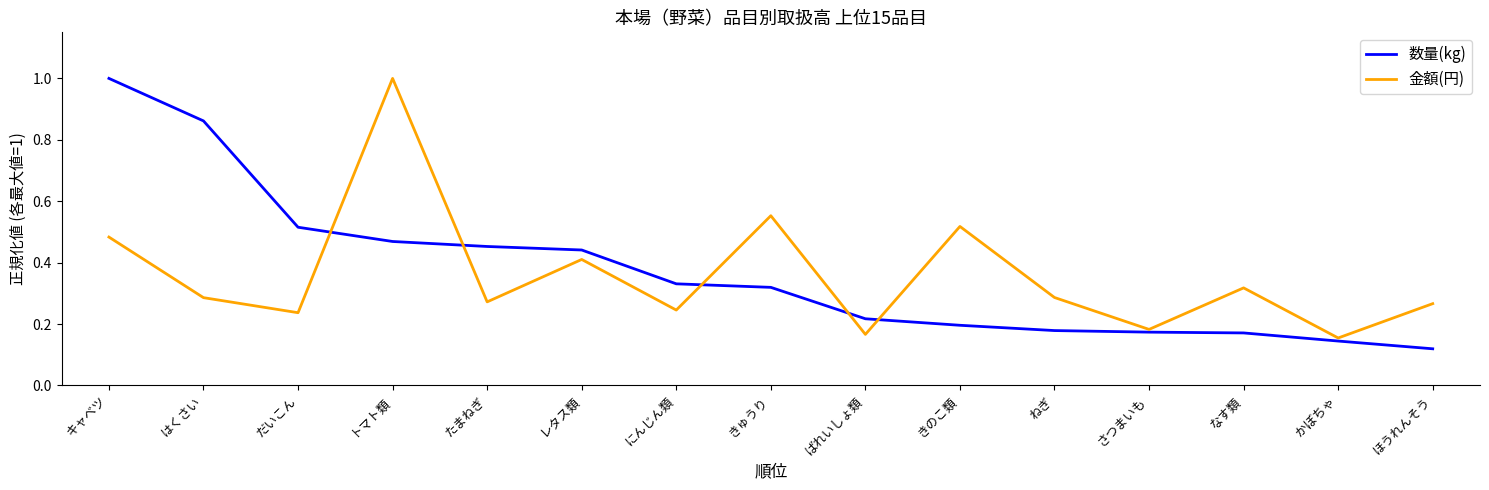

What is the total value across all series at きのこ類?

0.7